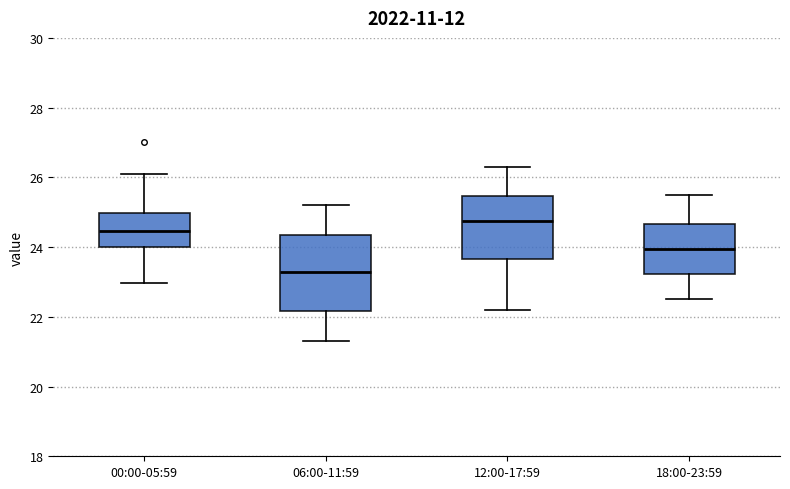

Reading left to right, read every box against the y-axis: the position of its median line, the range the box covers, and the ends of its whiskers. The values are not printed on the chart, so give them approximately, as read against the axis.

00:00-05:59: median 24.4, box 24.0 to 25.0, whiskers 23.0 to 26.2
06:00-11:59: median 23.2, box 22.2 to 24.4, whiskers 21.4 to 25.2
12:00-17:59: median 24.8, box 23.6 to 25.4, whiskers 22.2 to 26.4
18:00-23:59: median 24.0, box 23.2 to 24.6, whiskers 22.6 to 25.6